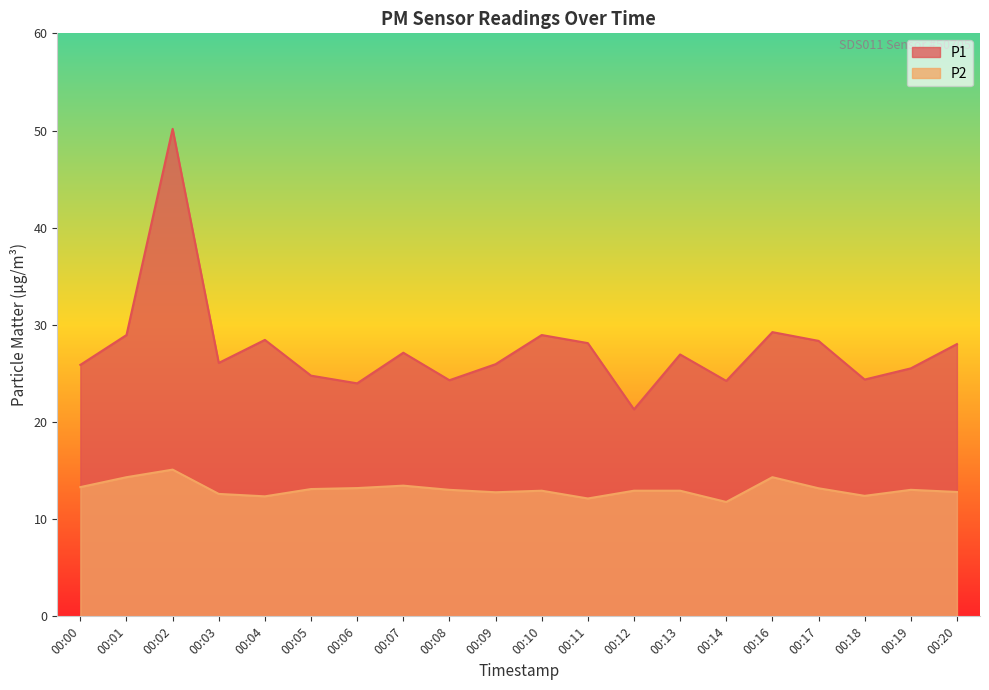

What is the difference between the maximum and minimum values in the P1 series?

28.9